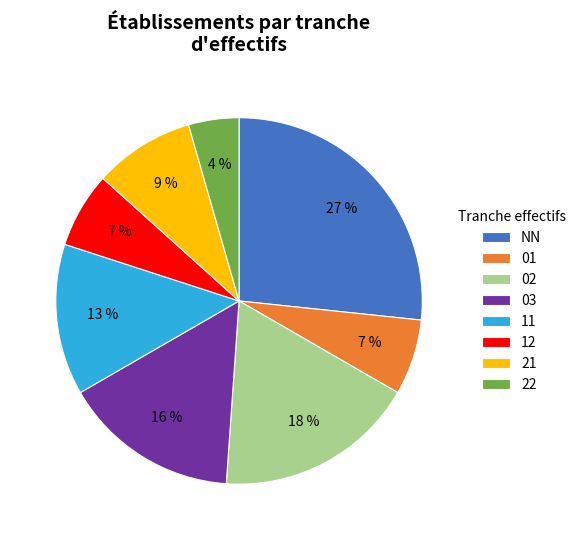

Count the number of slices in the pie.

8